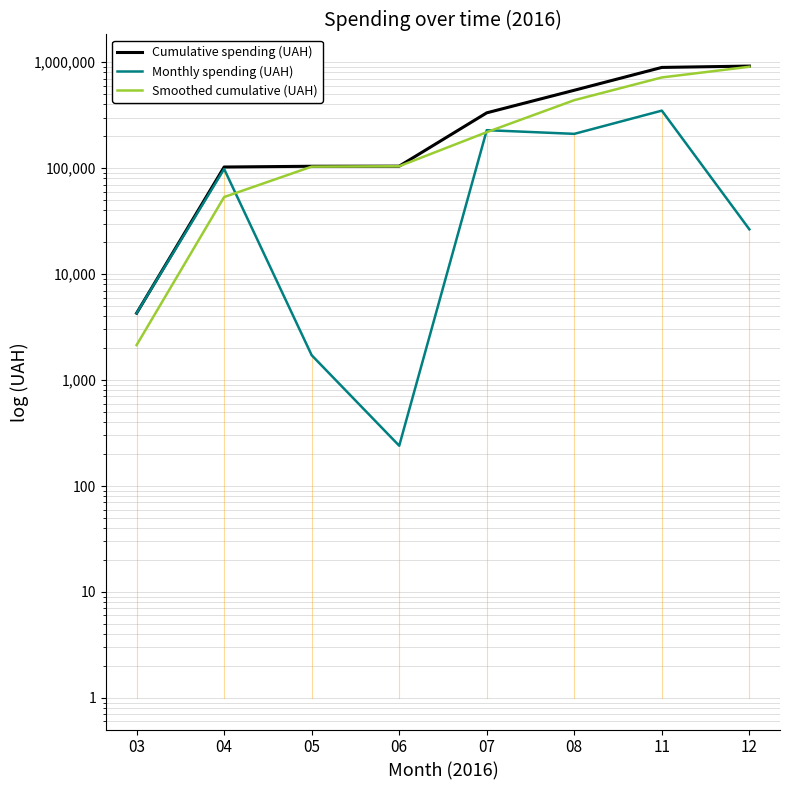

How many interior local valleys does the Monthly spending (UAH) series have?

2